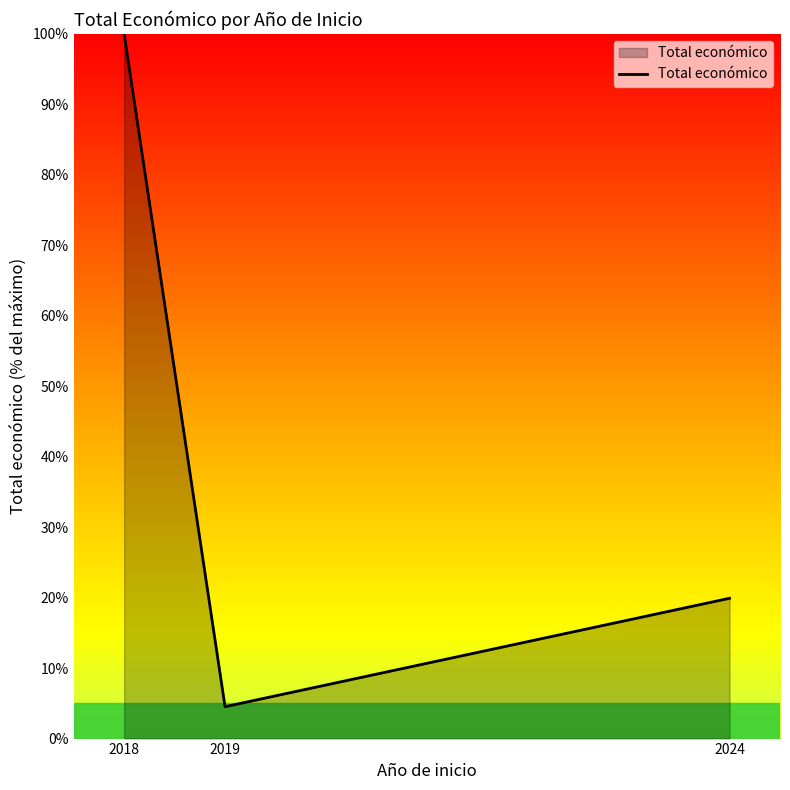

The value at 2019 is 4.5. True or false?

True